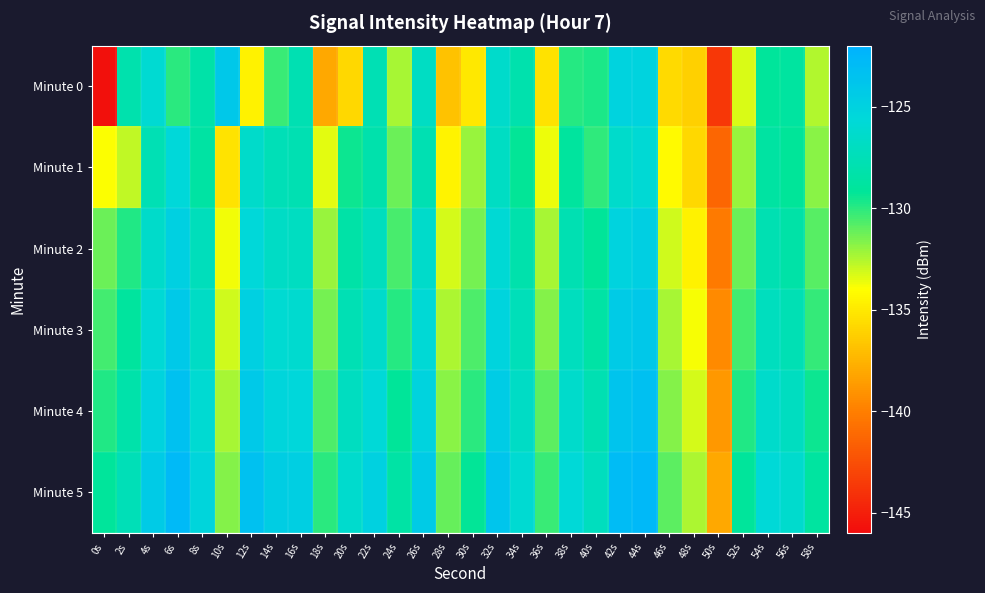

Reading right to left, list all the values displayed in this chart.

Minute 0: 58s=-132.5	56s=-128.8	54s=-129.1	52s=-133.3	50s=-143.7	48s=-136.2	46s=-135.7	44s=-125.2	42s=-125.1	40s=-129.7	38s=-129.9	36s=-135.4	34s=-128.1	32s=-126.4	30s=-135.1	28s=-136.9	26s=-126.9	24s=-132.3	22s=-127.6	20s=-135.8	18s=-138.1	16s=-127.8	14s=-130.3	12s=-134.6	10s=-124.1	8s=-128.3	6s=-130.0	4s=-125.9	2s=-128.1	0s=-145.8
Minute 1: 58s=-131.8	56s=-129.2	54s=-128.7	52s=-132.1	50s=-141.3	48s=-135.8	46s=-134.2	44s=-125.9	42s=-126.4	40s=-130.1	38s=-128.9	36s=-133.7	34s=-129.3	32s=-126.8	30s=-132.1	28s=-134.5	26s=-127.8	24s=-131.2	22s=-128.1	20s=-129.5	18s=-133.5	16s=-127.7	14s=-127.5	12s=-126.4	10s=-135.3	8s=-128.6	6s=-125.6	4s=-127.7	2s=-132.8	0s=-133.9
Minute 2: 58s=-130.9	56s=-128.4	54s=-127.8	52s=-131.2	50s=-140.2	48s=-134.6	46s=-133.1	44s=-124.8	42s=-125.1	40s=-129.2	38s=-127.8	36s=-132.4	34s=-128.1	32s=-125.9	30s=-131.4	28s=-133.2	26s=-126.5	24s=-130.6	22s=-127.1	20s=-128.4	18s=-132.1	16s=-126.9	14s=-126.7	12s=-125.6	10s=-133.8	8s=-127.3	6s=-124.9	4s=-126.5	2s=-129.8	0s=-131.2
Minute 3: 58s=-130.2	56s=-127.7	54s=-127.1	52s=-130.5	50s=-139.5	48s=-133.9	46s=-132.4	44s=-124.1	42s=-124.4	40s=-128.5	38s=-127.1	36s=-131.7	34s=-127.4	32s=-125.2	30s=-130.7	28s=-132.5	26s=-125.8	24s=-129.9	22s=-126.4	20s=-127.7	18s=-131.4	16s=-126.2	14s=-126.0	12s=-124.9	10s=-133.1	8s=-126.7	6s=-124.2	4s=-125.8	2s=-128.9	0s=-130.5
Minute 4: 58s=-129.5	56s=-127.0	54s=-126.4	52s=-129.8	50s=-138.8	48s=-133.2	46s=-131.7	44s=-123.4	42s=-123.7	40s=-127.8	38s=-126.4	36s=-131.0	34s=-126.7	32s=-124.5	30s=-130.0	28s=-131.8	26s=-125.1	24s=-129.2	22s=-125.7	20s=-127.0	18s=-130.7	16s=-125.5	14s=-125.3	12s=-124.2	10s=-132.4	8s=-126.0	6s=-123.5	4s=-125.1	2s=-128.2	0s=-129.8
Minute 5: 58s=-128.8	56s=-126.3	54s=-125.7	52s=-129.1	50s=-138.1	48s=-132.5	46s=-131.0	44s=-122.7	42s=-123.0	40s=-127.1	38s=-125.7	36s=-130.3	34s=-126.0	32s=-123.8	30s=-129.3	28s=-131.1	26s=-124.4	24s=-128.5	22s=-125.0	20s=-126.3	18s=-130.0	16s=-124.8	14s=-124.6	12s=-123.5	10s=-131.7	8s=-125.3	6s=-122.8	4s=-124.4	2s=-127.5	0s=-129.1